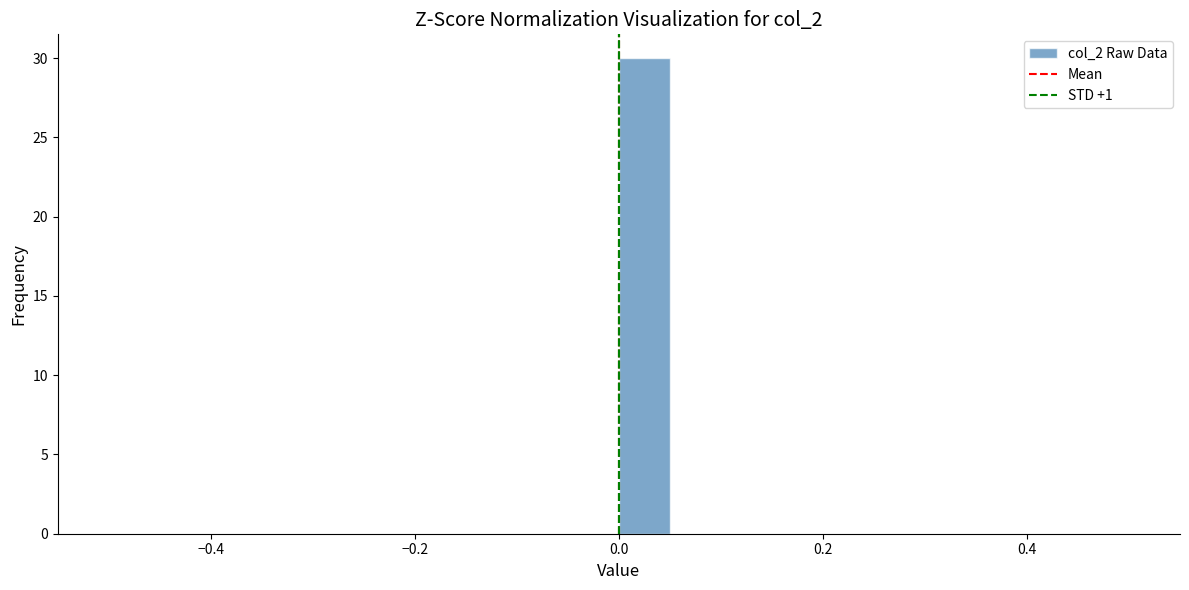

Around what value on the x-axis is the tallest bar? Give the approximate position of its centre, as read against the axis.

0.02